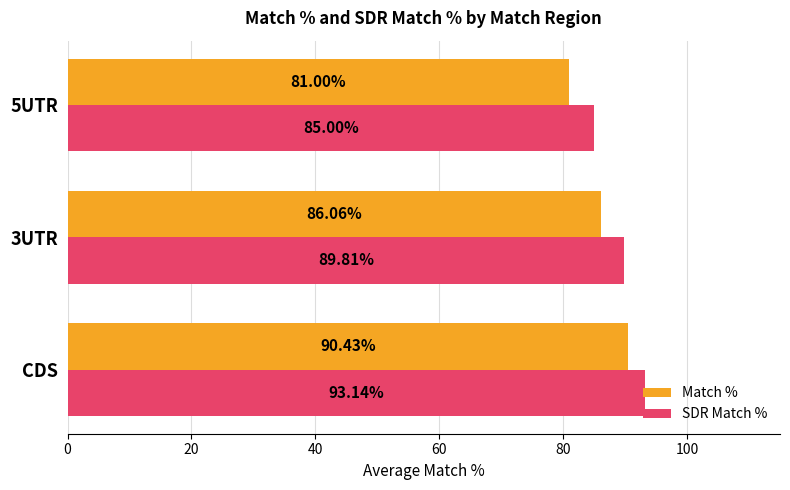

List the series in order of their peak value, highest first.

SDR Match %, Match %